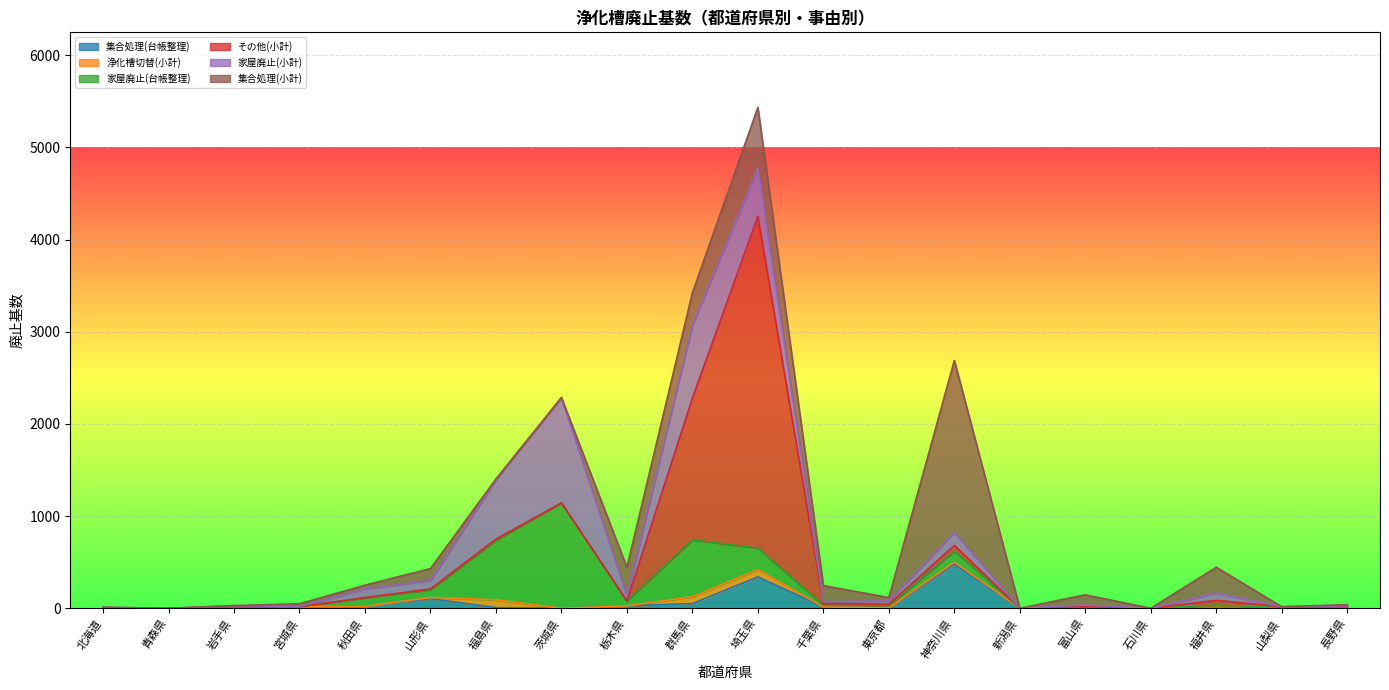

What position from the left is 青森県?

2